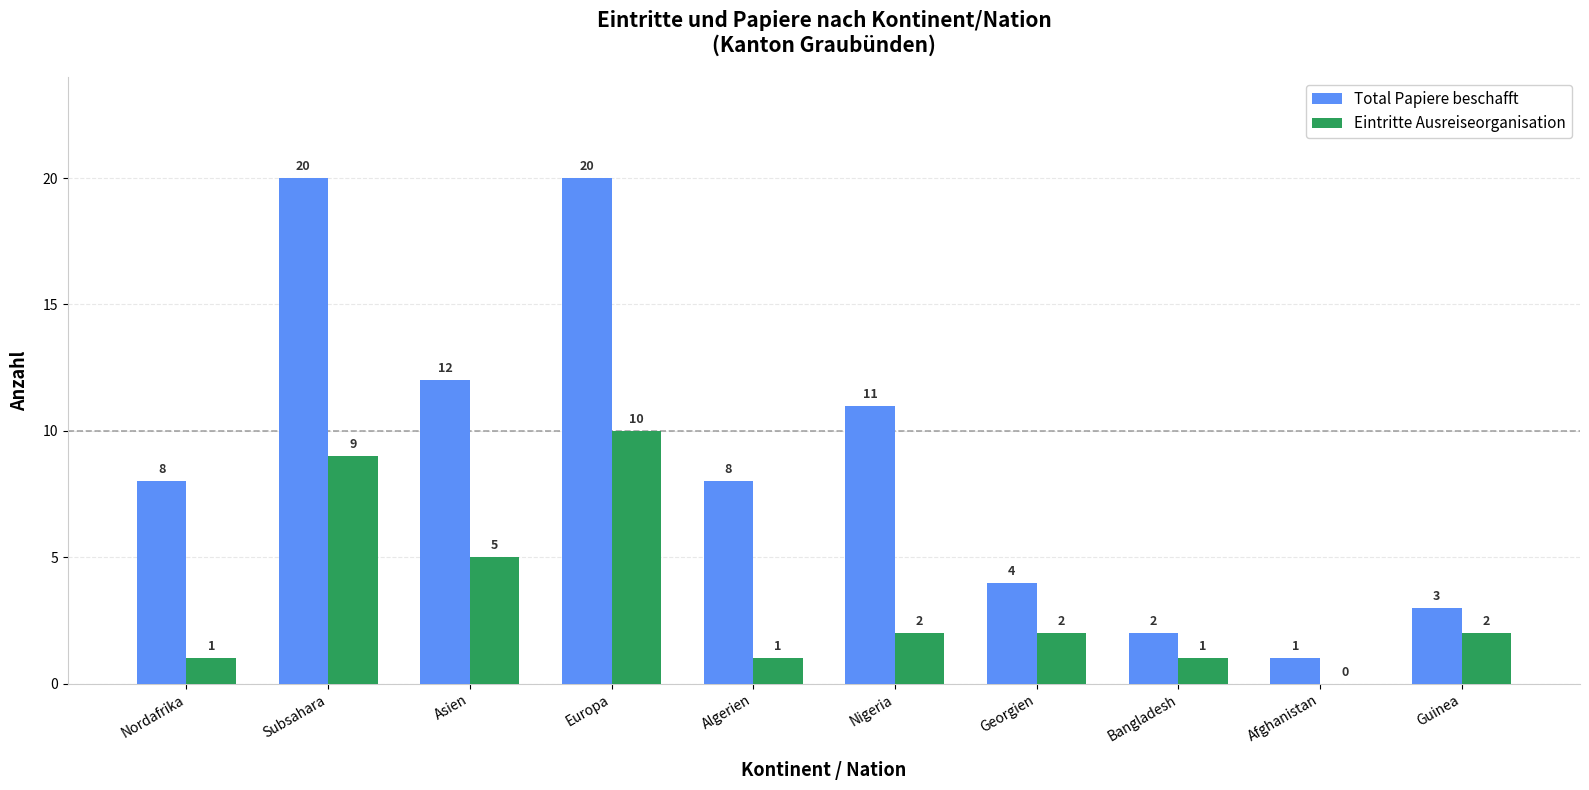

How many data points does each series have?

10